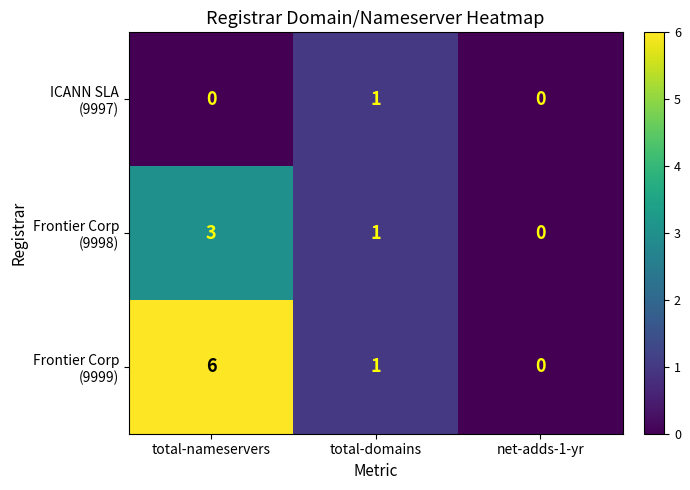

At which category does the chart reach its peak across all series?

total-nameservers